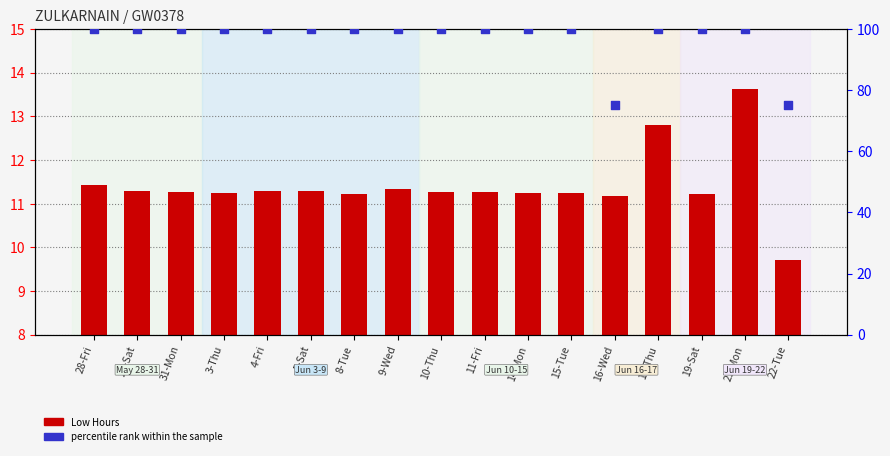

What are all the series names shown in the legend?

Low Hours, percentile rank within the sample